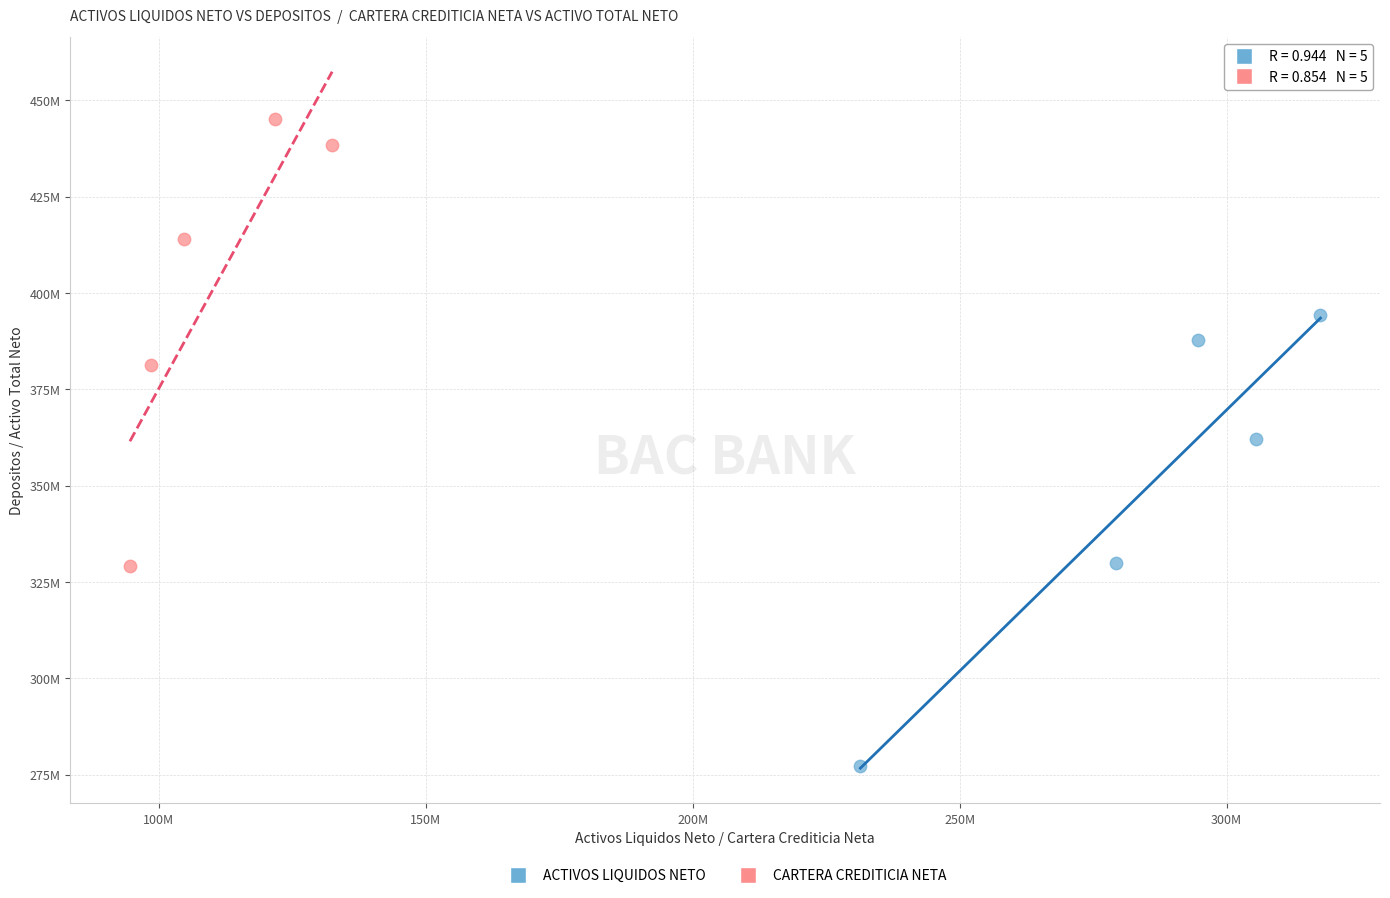

Which series reaches the maximum Y coordinate?

CARTERA CREDITICIA NETA